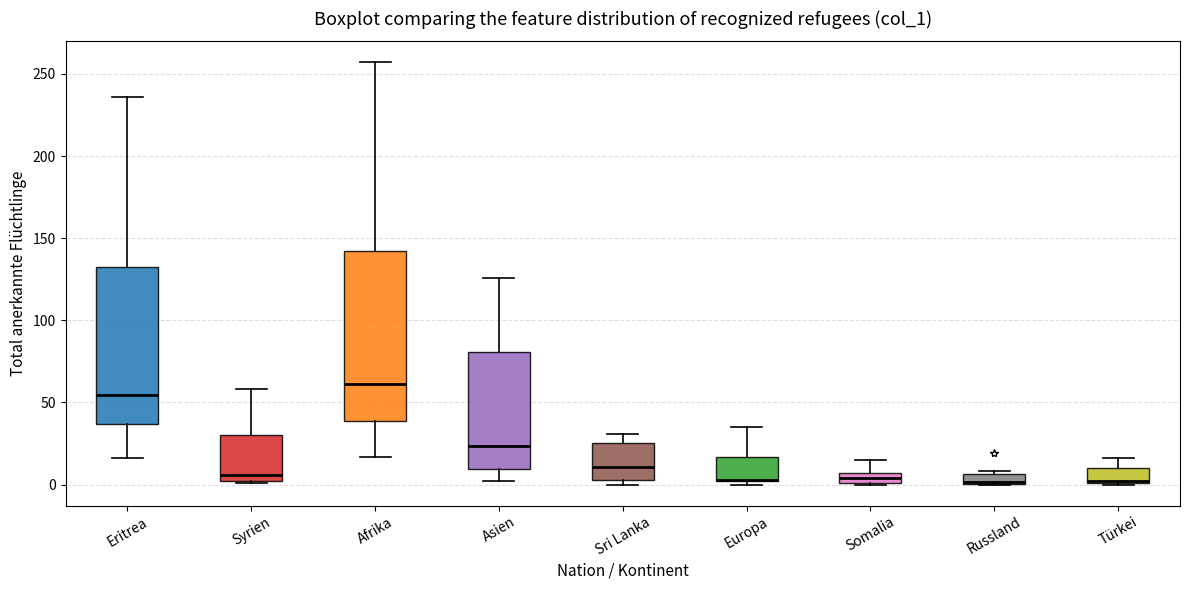

Which box is the tallest, from its lower edge to its upper edge?

Afrika